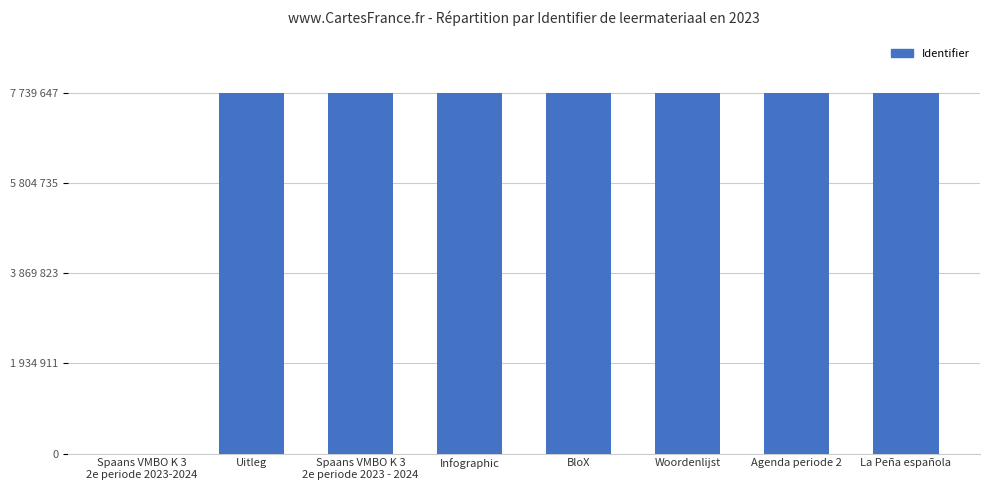

What is the label of the 7th bar from the left?

Agenda periode 2